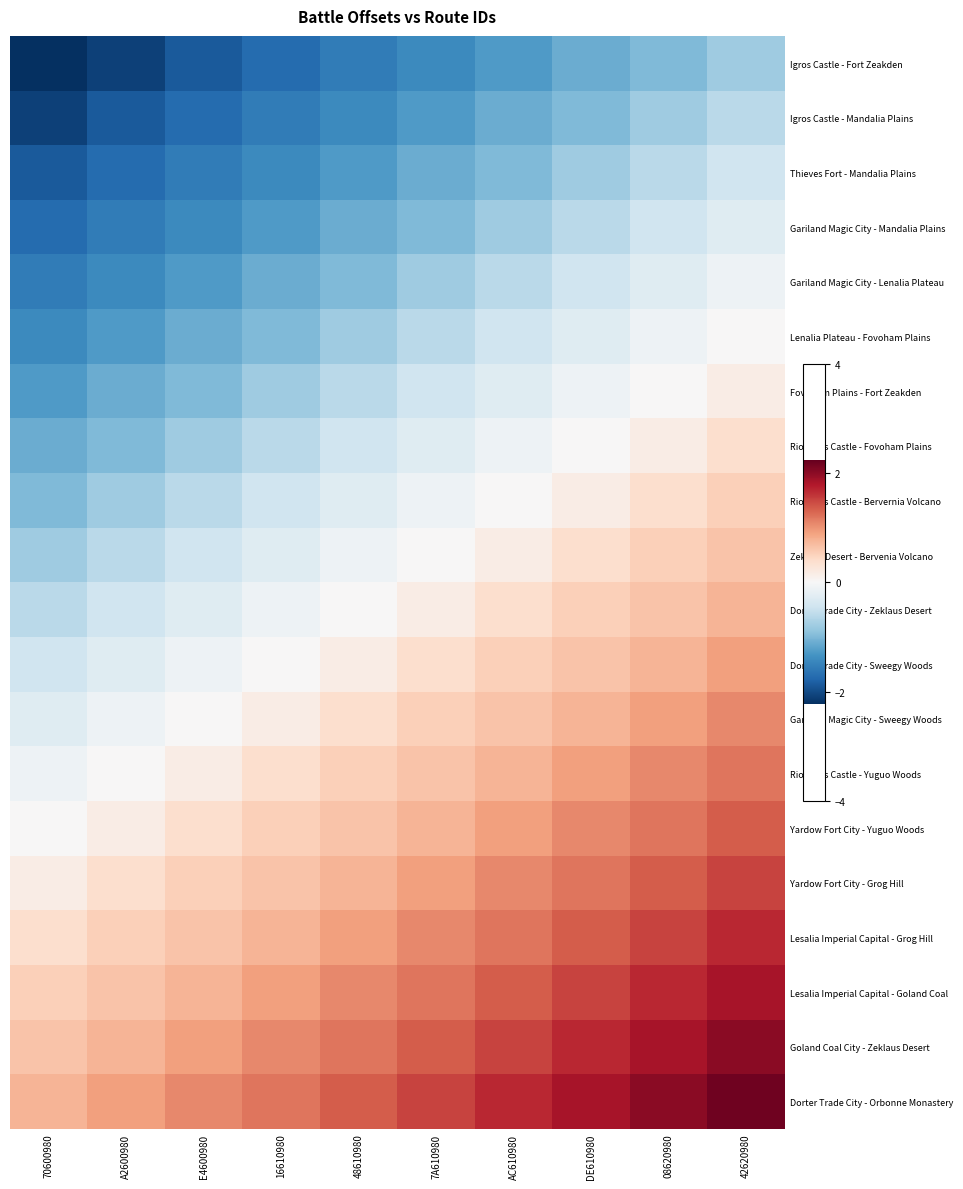

Rank the series by their maximum value, from lowest to highest.

Igros Castle - Fort Zeakden, Igros Castle - Mandalia Plains, Thieves Fort - Mandalia Plains, Gariland Magic City - Mandalia Plains, Gariland Magic City - Lenalia Plateau, Lenalia Plateau - Fovoham Plains, Fovoham Plains - Fort Zeakden, Riovanes Castle - Fovoham Plains, Riovanes Castle - Bervernia Volcano, Zeklaus Desert - Bervenia Volcano, Dorter Trade City - Zeklaus Desert, Dorter Trade City - Sweegy Woods, Gariland Magic City - Sweegy Woods, Riovanes Castle - Yuguo Woods, Yardow Fort City - Yuguo Woods, Yardow Fort City - Grog Hill, Lesalia Imperial Capital - Grog Hill, Lesalia Imperial Capital - Goland Coal, Goland Coal City - Zeklaus Desert, Dorter Trade City - Orbonne Monastery